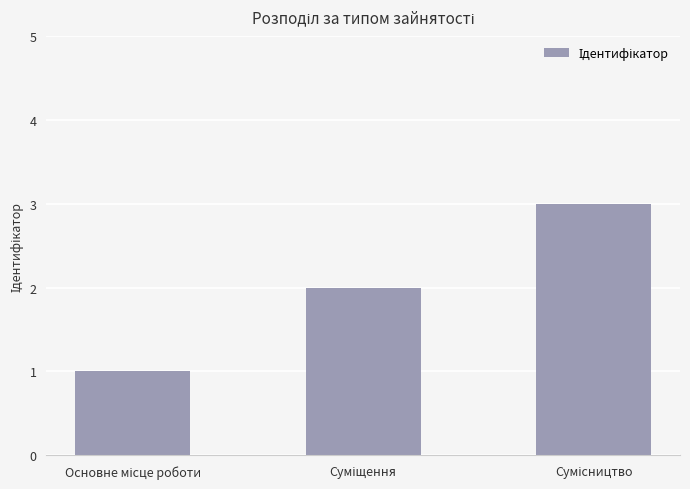

What is the sum of all values?

6